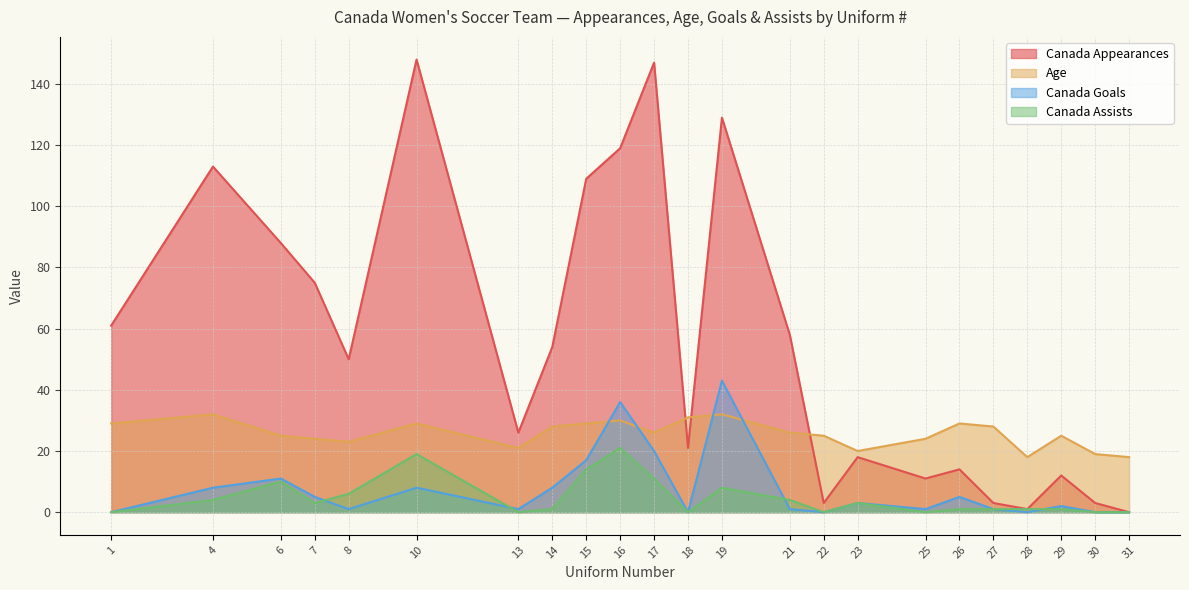

What are all the series names shown in the legend?

Canada Appearances, Age, Canada Goals, Canada Assists